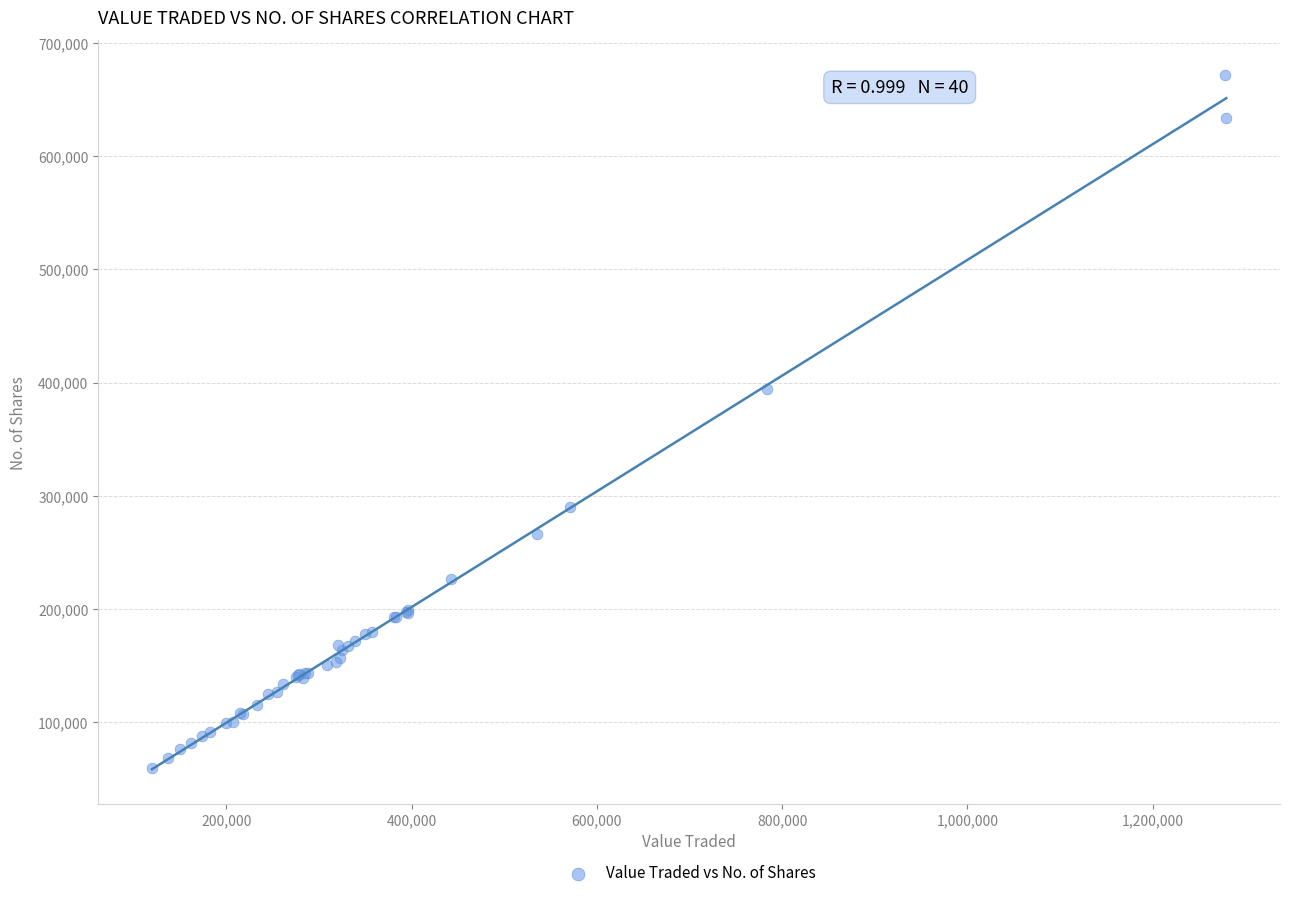

What Y value in the scatter plot is closest to 365640?

394417